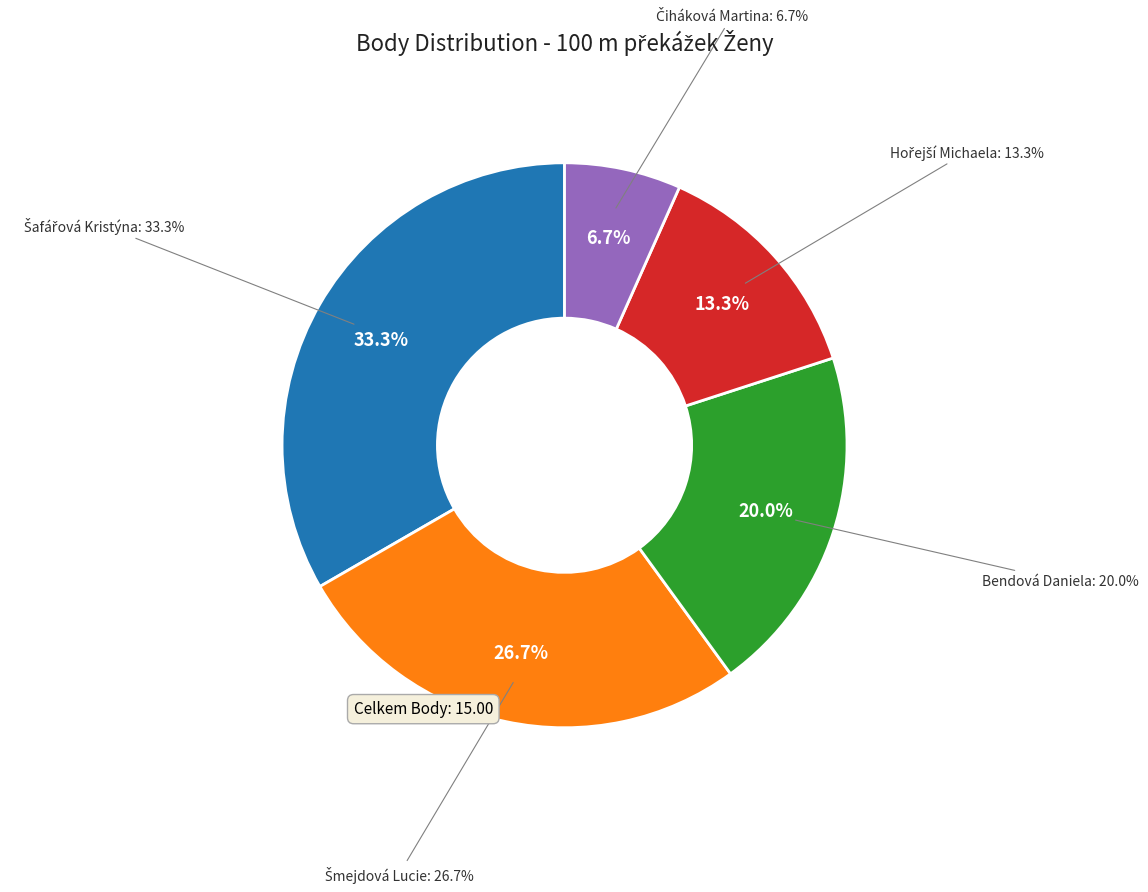

What is the change in value from Bendová Daniela to Hořejší Michaela?

-1